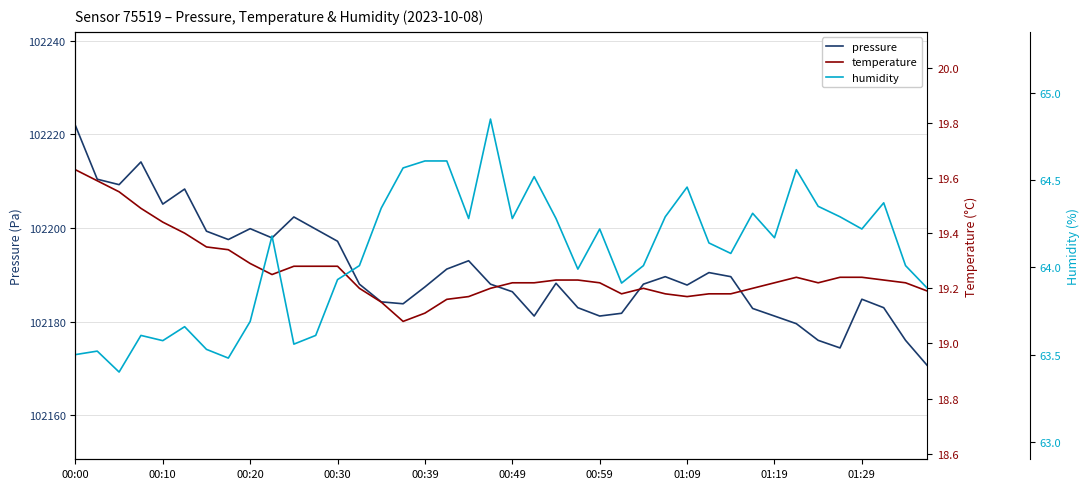

True or false: humidity and pressure cross at least once.

False